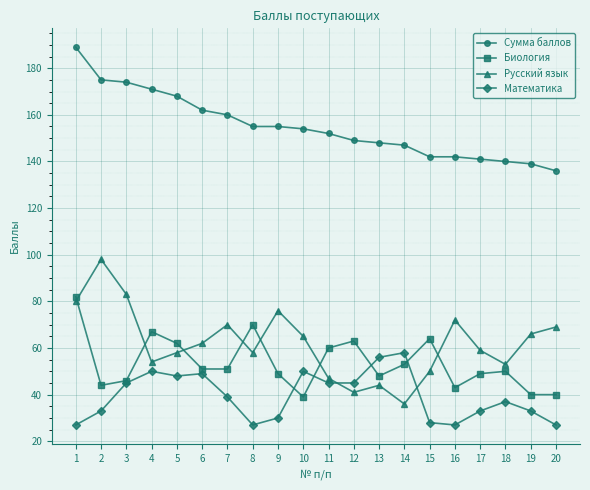

True or false: Сумма баллов and Русский язык intersect in this chart.

False